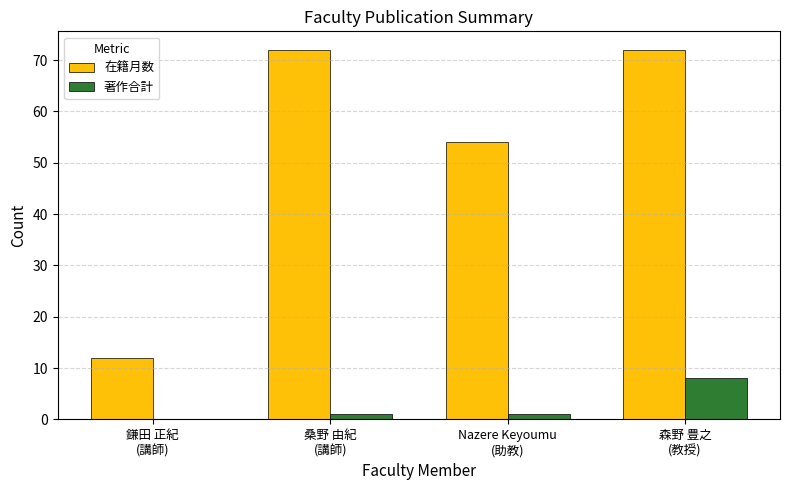

Which series has the largest total across all categories?

在籍月数